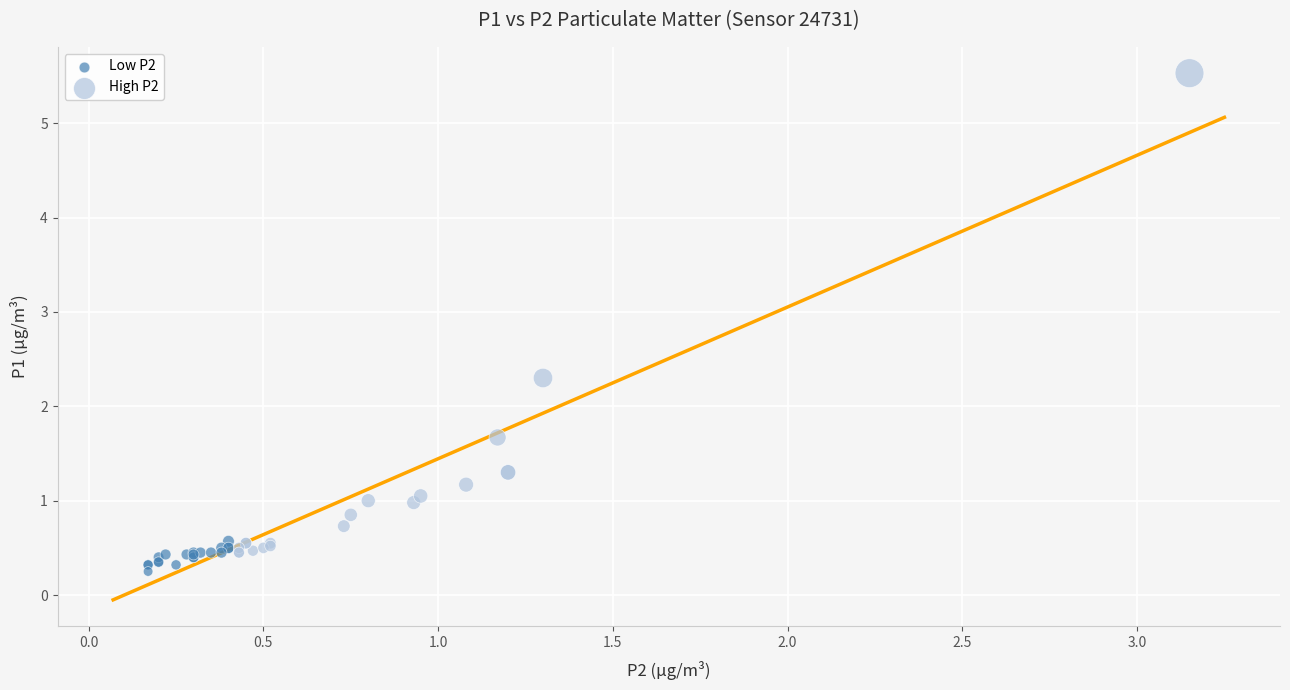

What are all the series names shown in the legend?

Low P2, High P2